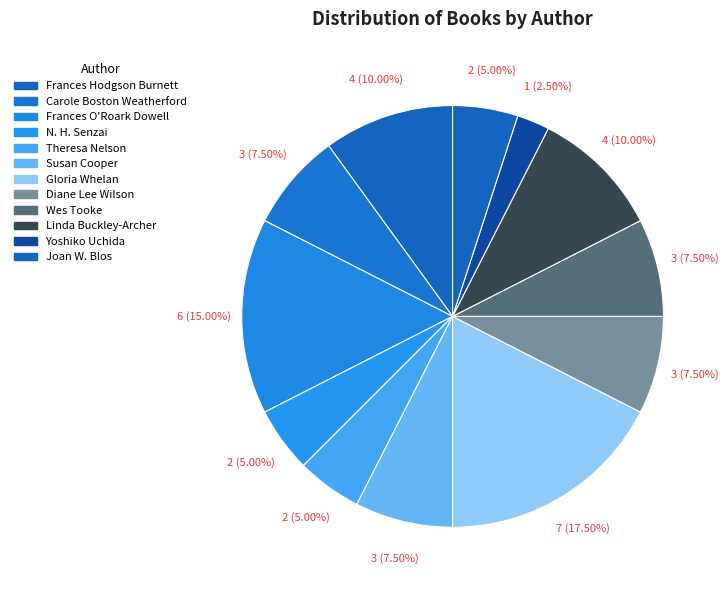

How many segments does this pie chart have?

12